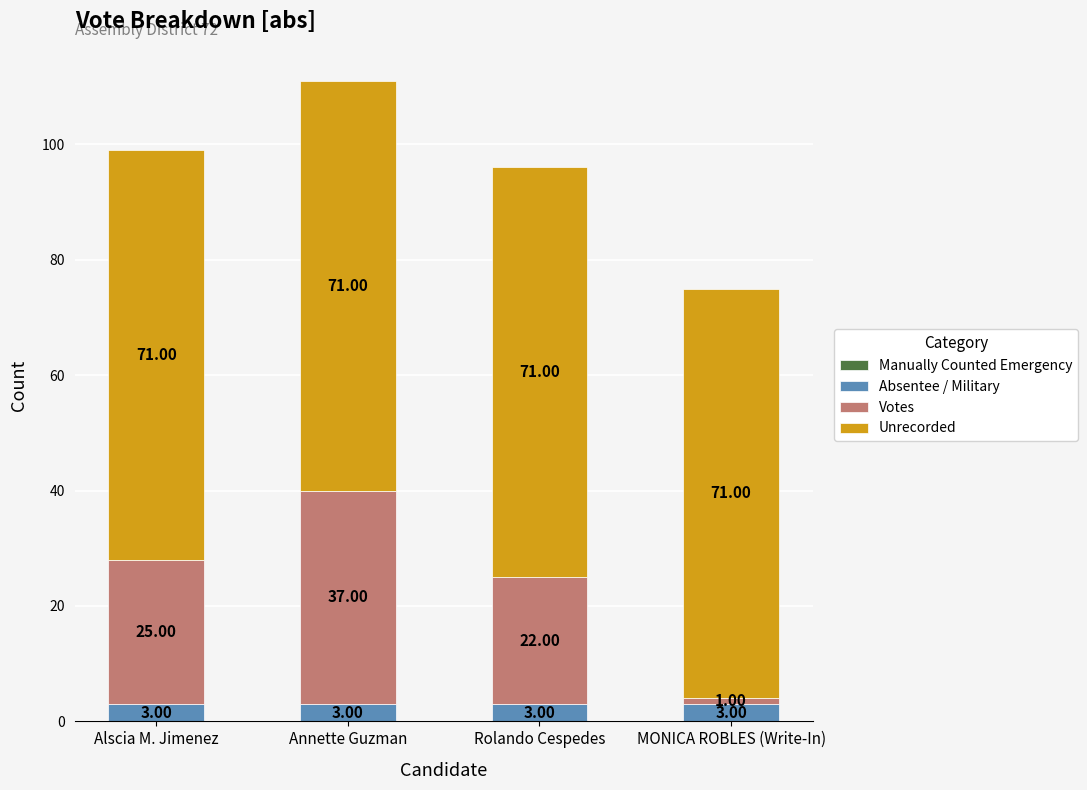

What is the total value across all series at Rolando Cespedes?

96